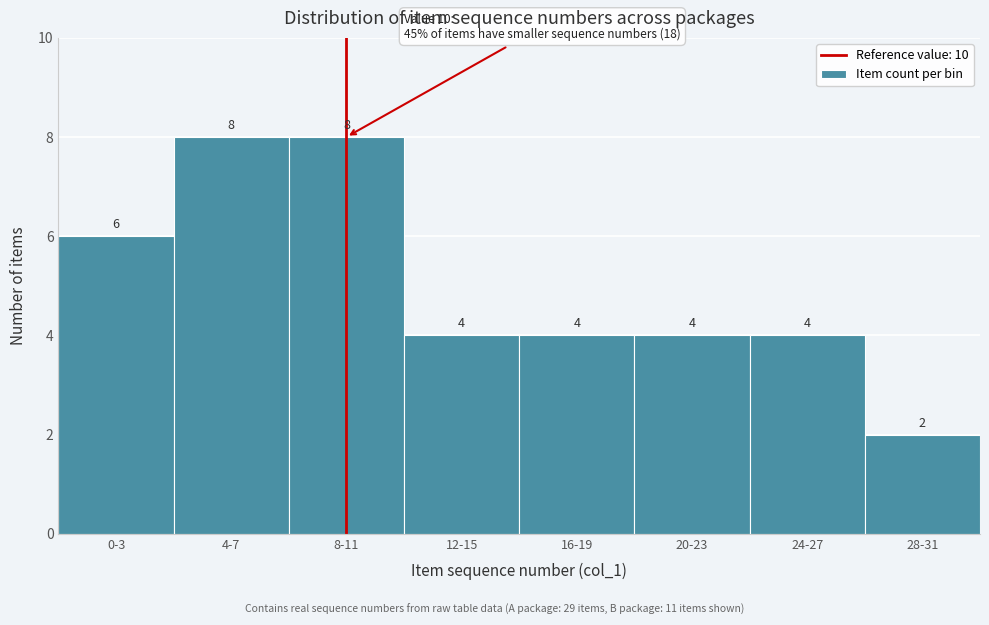

Reading left to right, what are all the values shown in this chart?

0-3=6	4-7=8	8-11=8	12-15=4	16-19=4	20-23=4	24-27=4	28-31=2